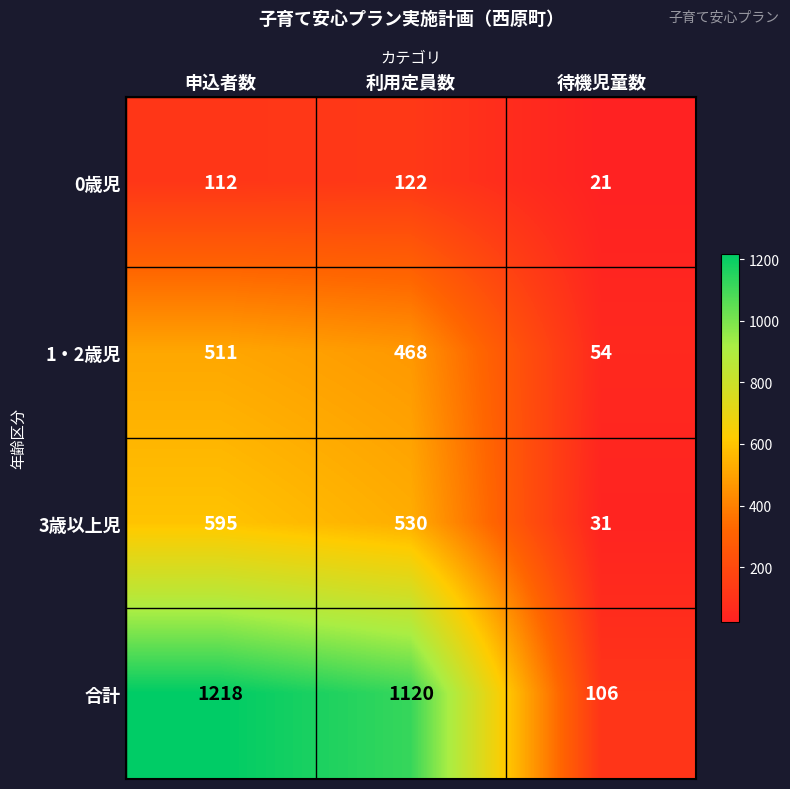

Reading right to left, what are all the values shown in this chart?

0歳児: 21	122	112
1・2歳児: 54	468	511
3歳以上児: 31	530	595
合計: 106	1120	1218